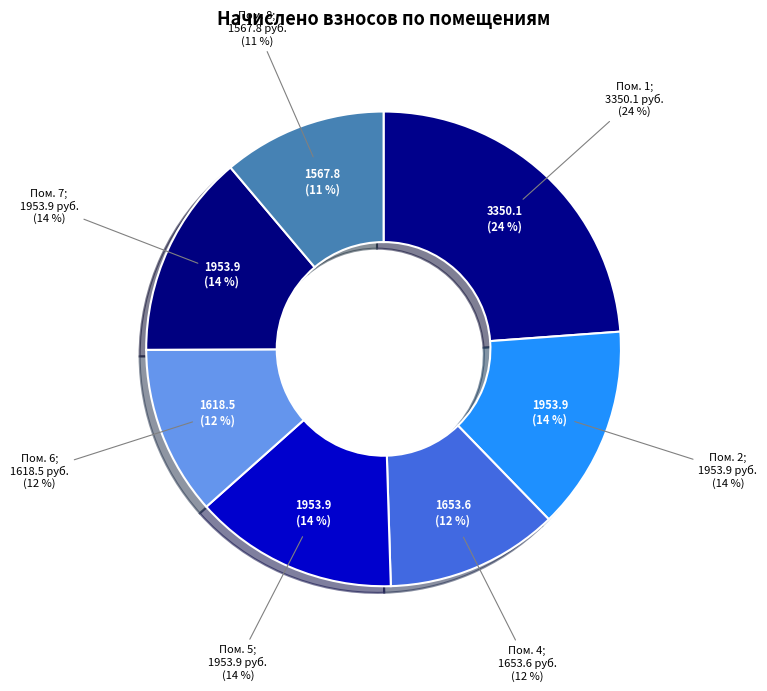

What is the largest slice in the pie chart?

1